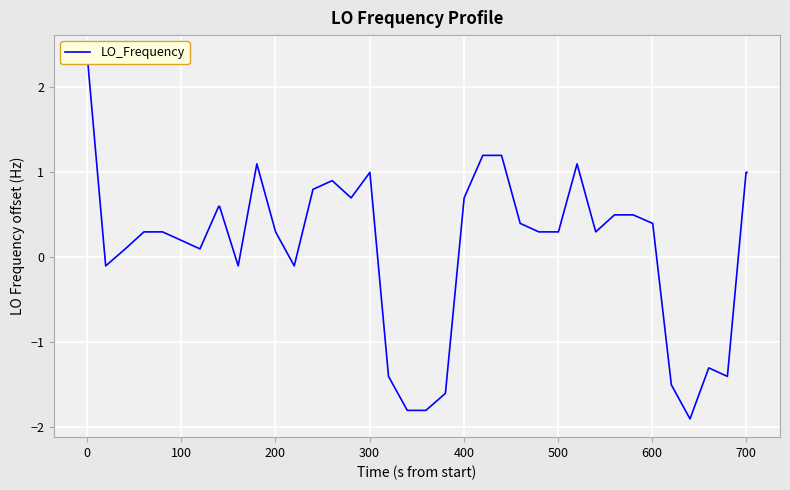

How many data points does each series have?

40